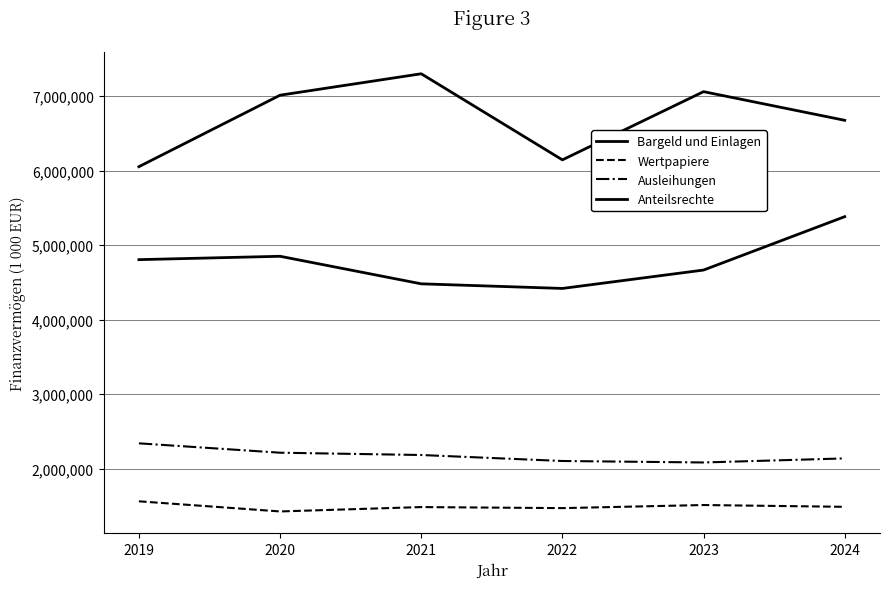

Which category has the lowest value across all series?

2020